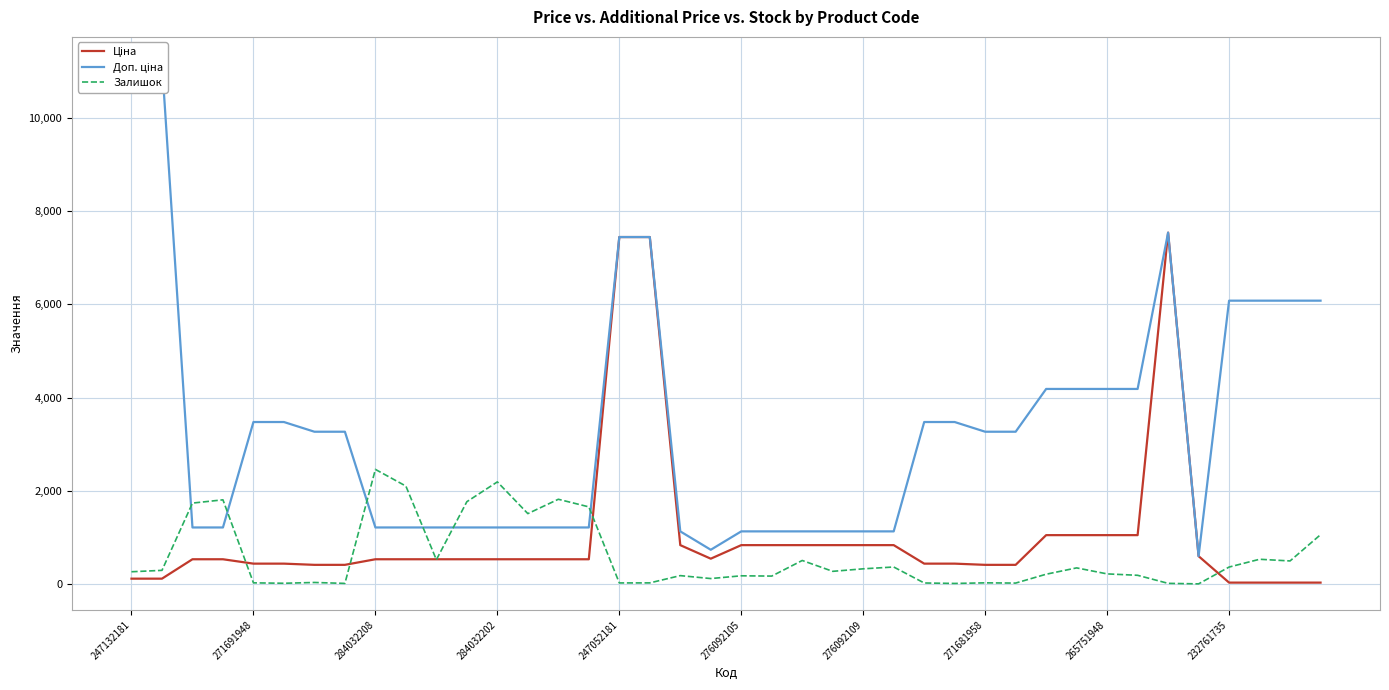

What is the maximum value for Залишок?

2457.0